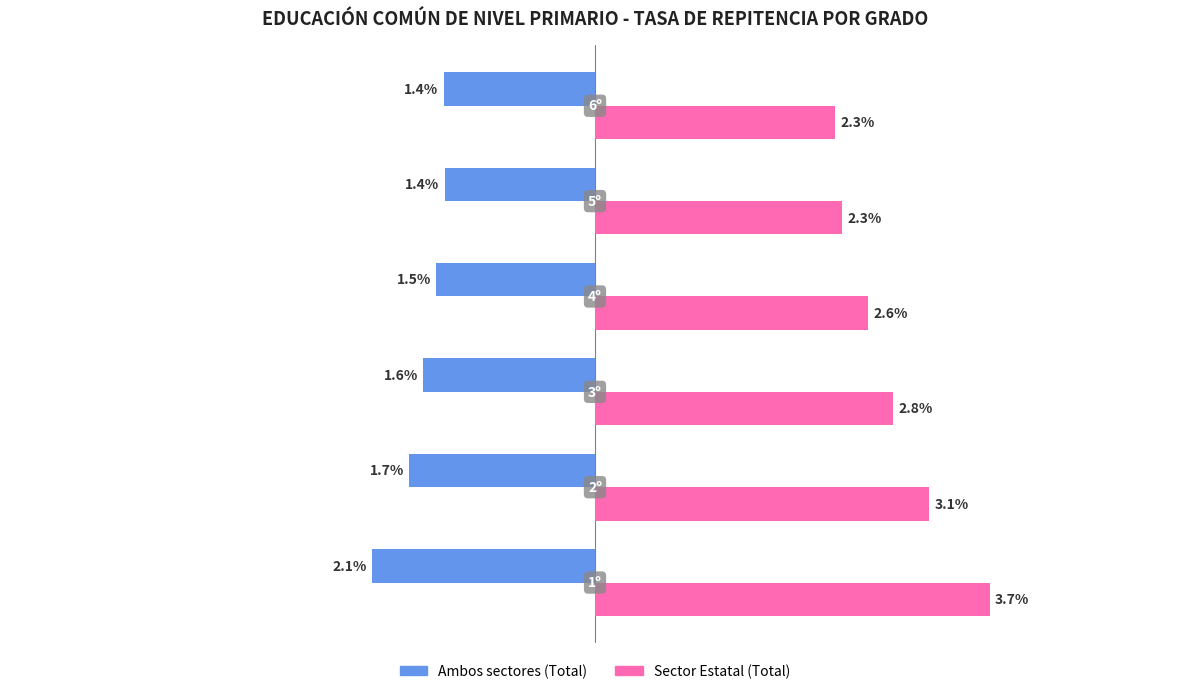

Which series has the largest total across all categories?

Sector Estatal (Total)